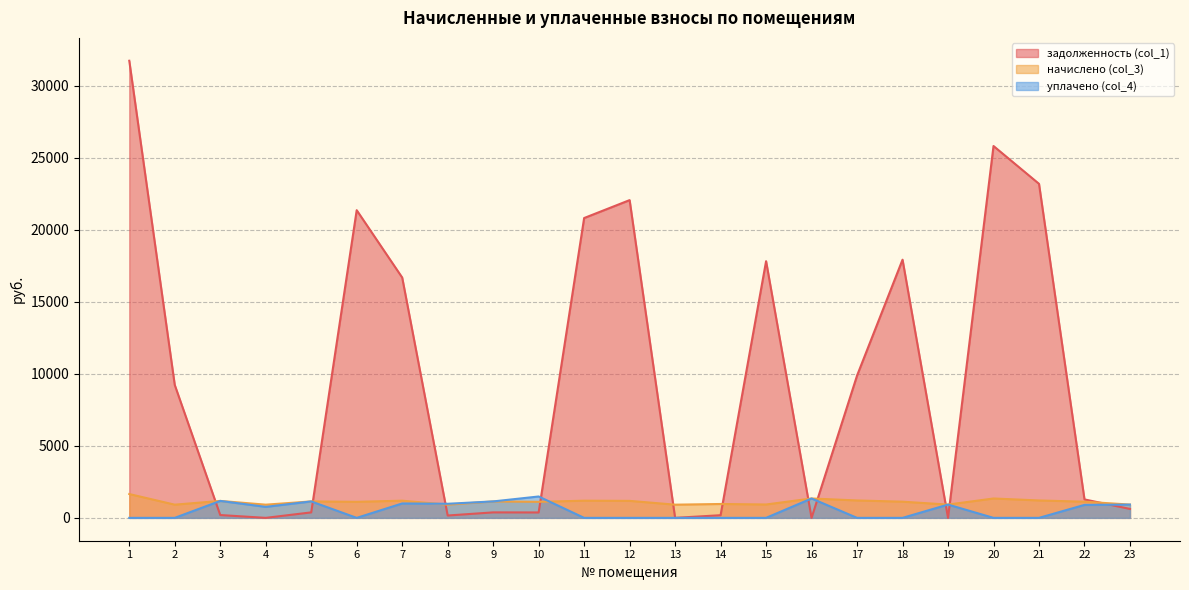

Count the number of data series in this chart.

3